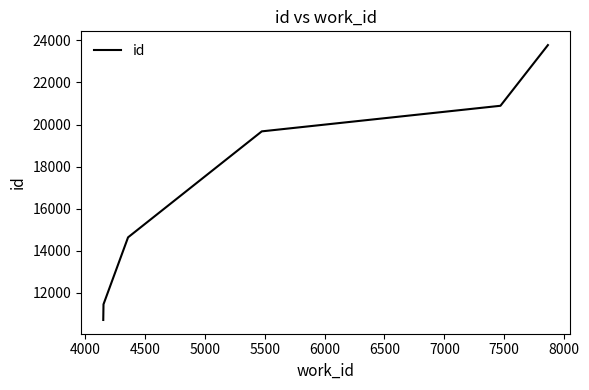

What is the smallest value displayed?

10712